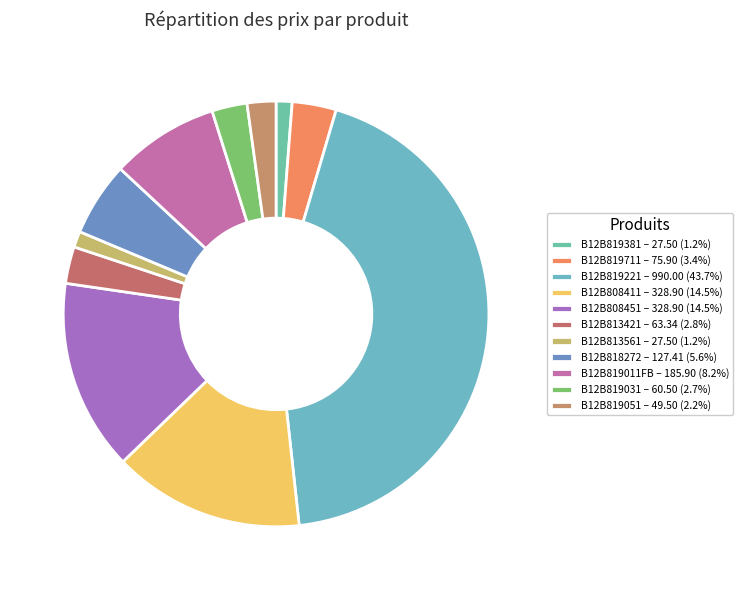

Rank the categories by value from highest to lowest.

B12B819221, B12B808411, B12B808451, B12B819011FB, B12B818272, B12B819711, B12B813421, B12B819031, B12B819051, B12B819381, B12B813561